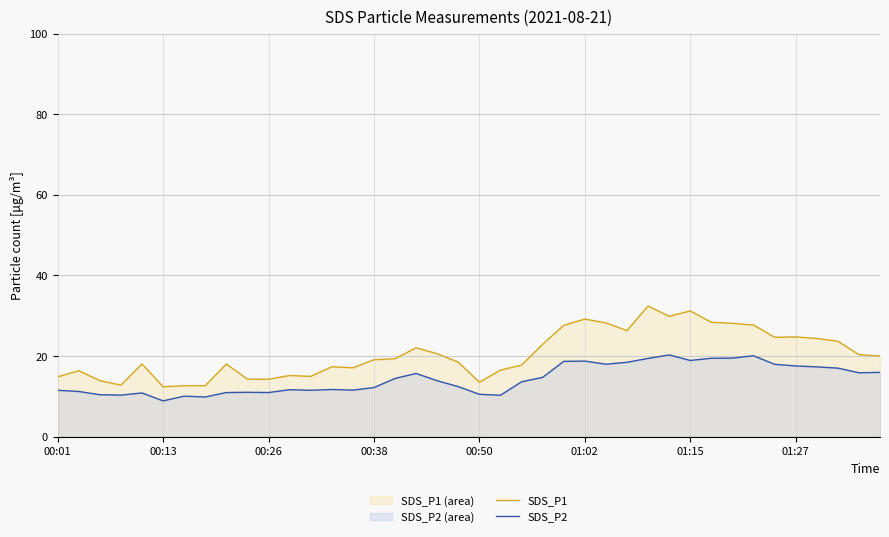

True or false: SDS_P2 and SDS_P1 cross at least once.

False